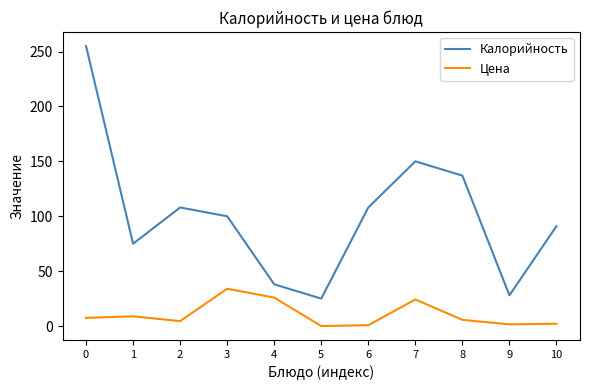

What is the spread (max minus min) of values at 7?

125.8